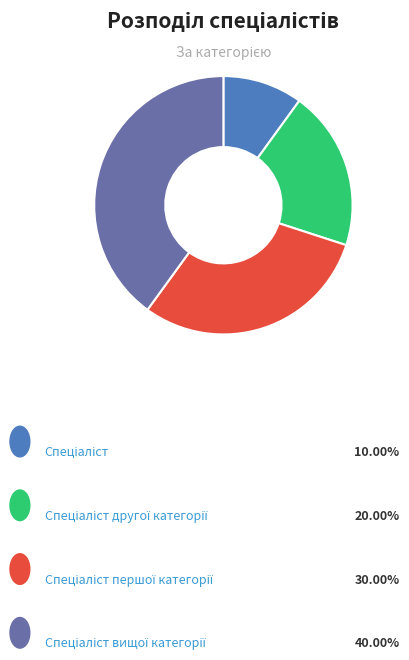

Which slice is the smallest?

Спеціаліст